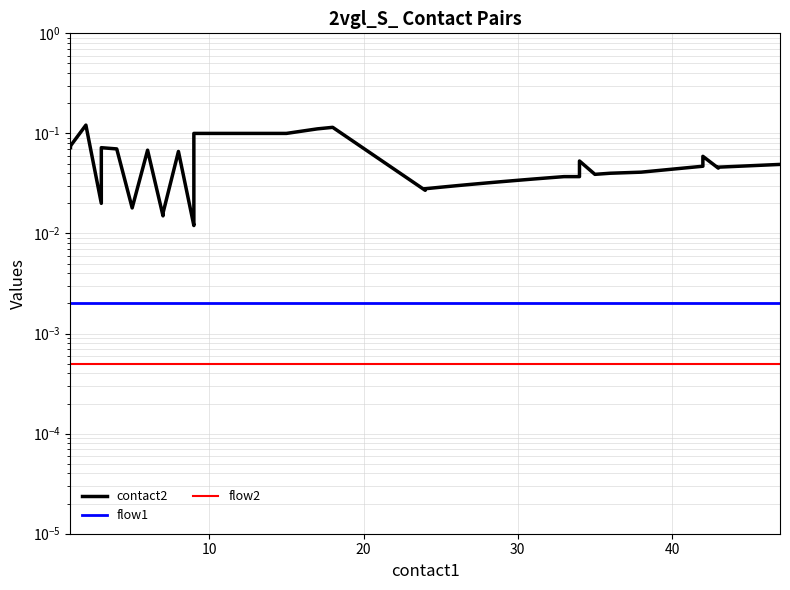

True or false: contact2 and flow2 intersect in this chart.

False